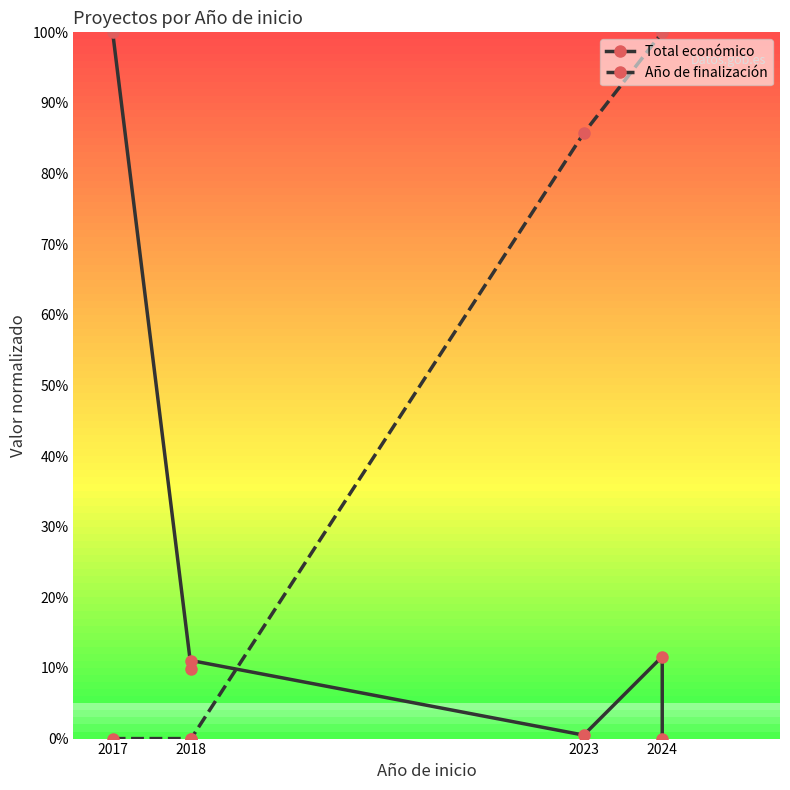

Between 2023 and 2024, which series saw the biggest shift?

Año de finalización